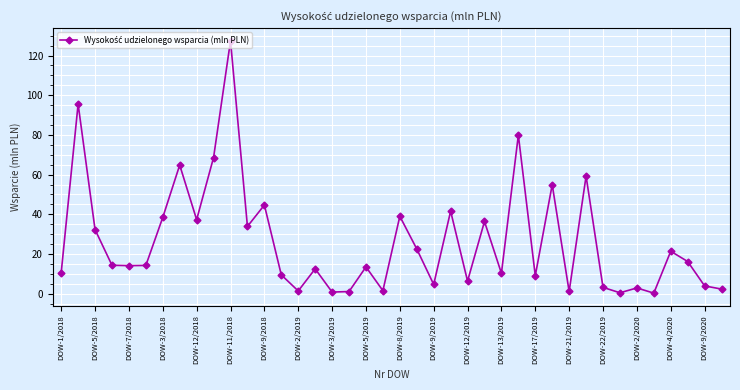

What is the minimum value shown in the chart?

0.3